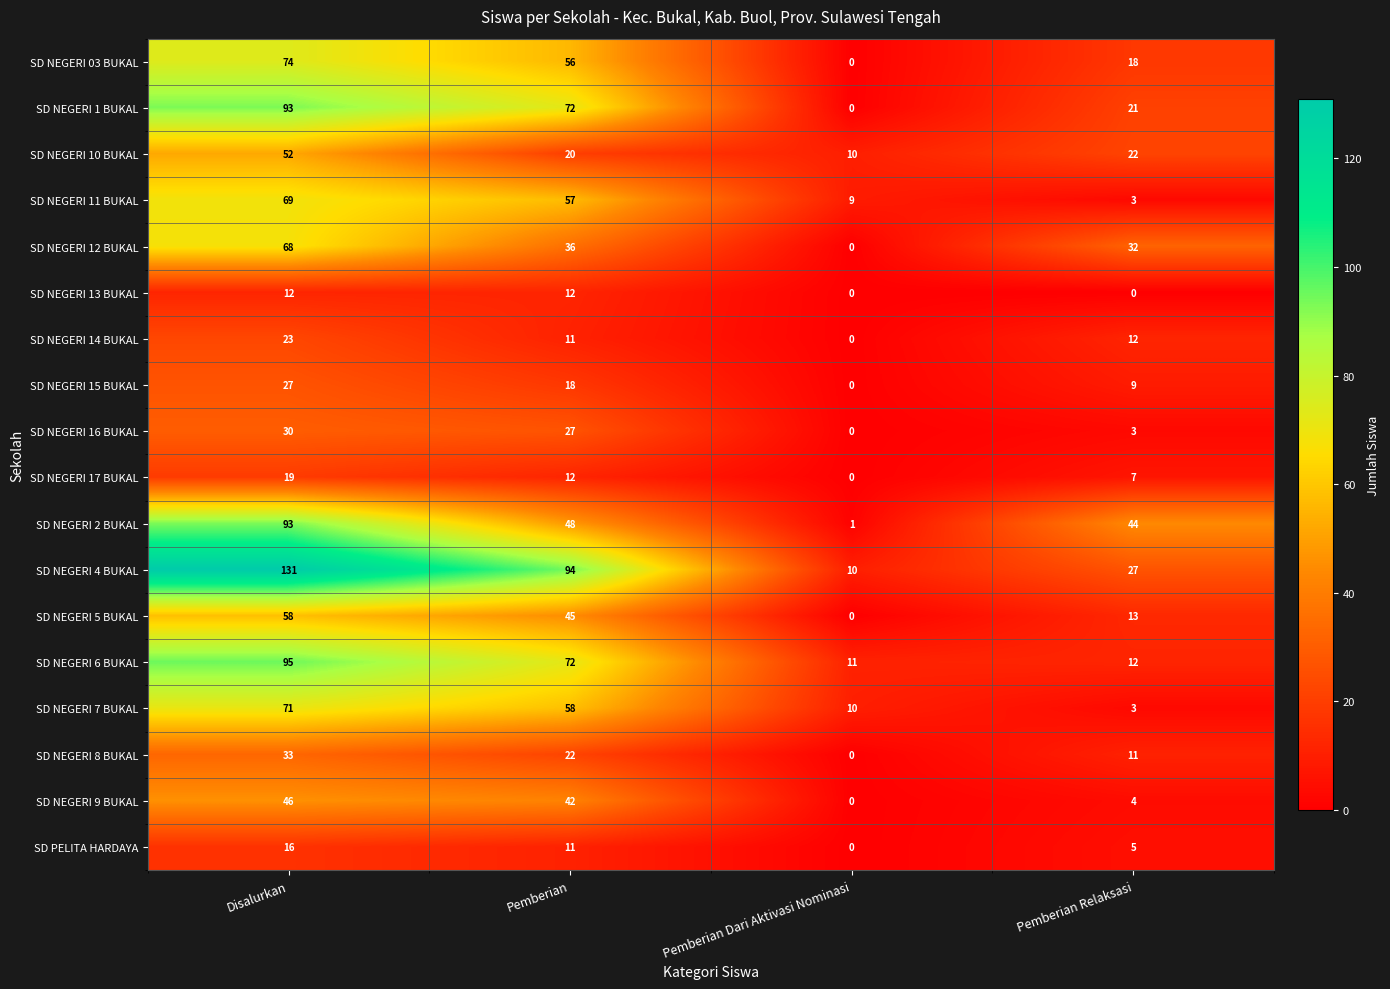

What is the maximum value shown in the chart?

131